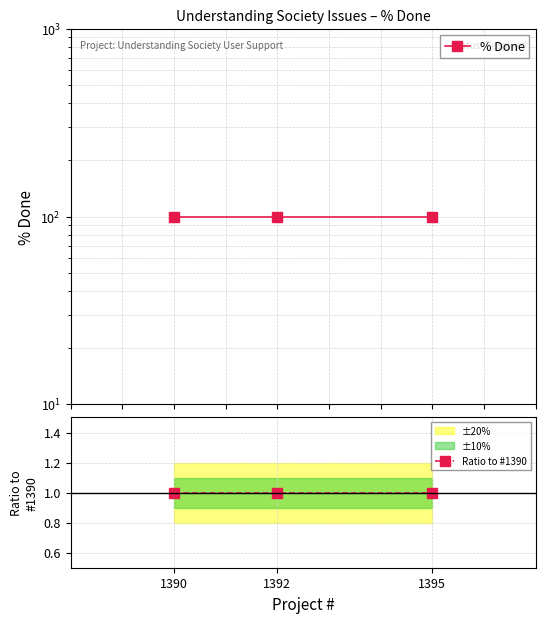

True or false: % Done has a value of 100 at 1392.

True